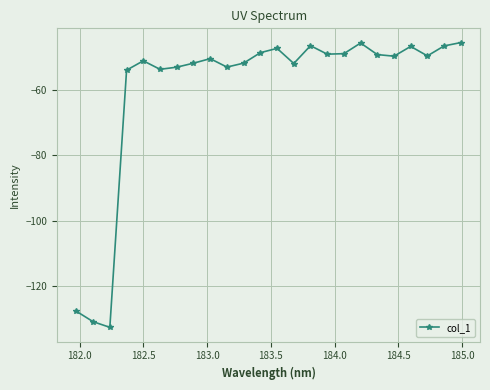

What is the minimum value shown in the chart?

-132.7